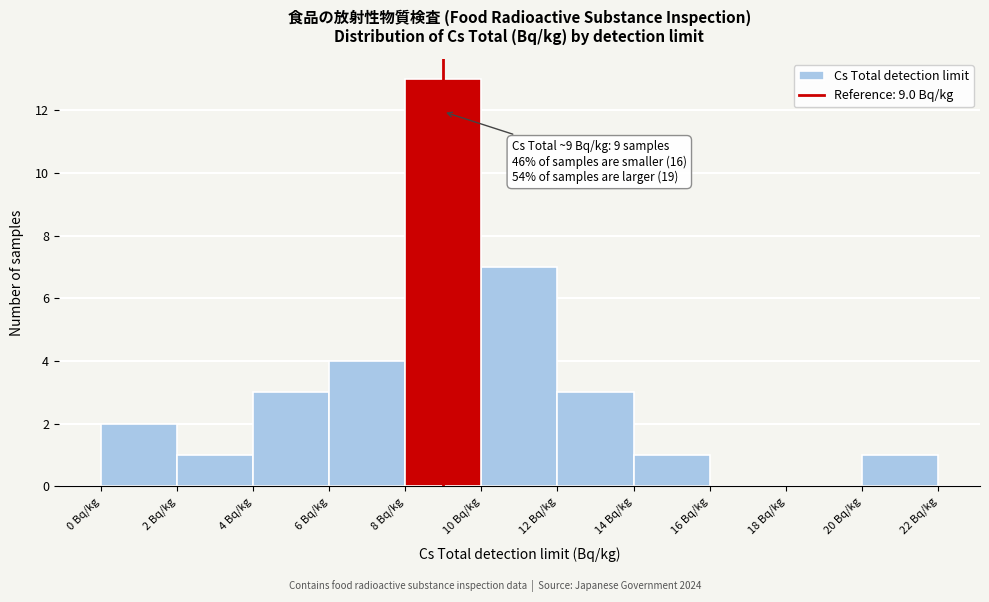

Over which range of the x-axis is the bar tallest?

8 to 10